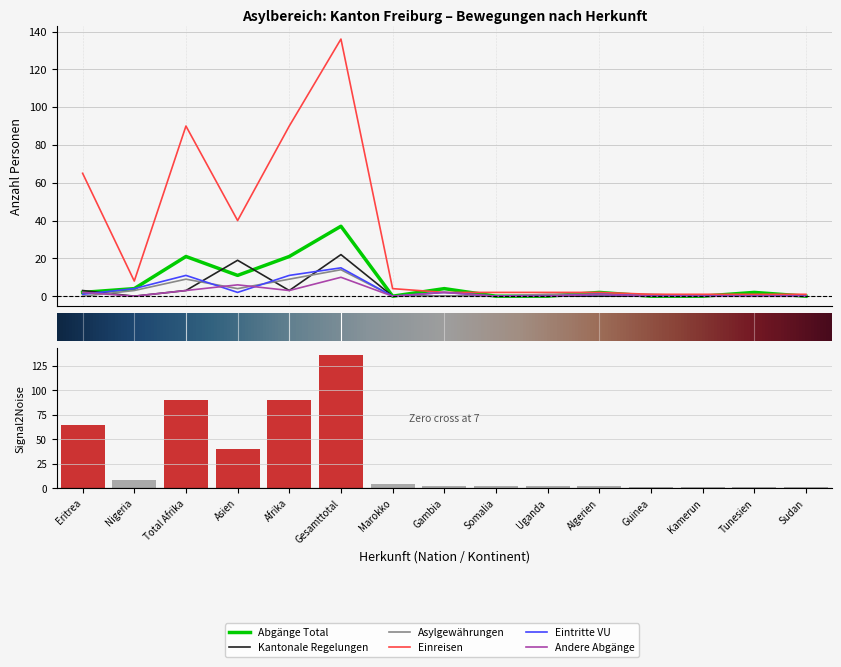

Reading left to right, transcribe all the data shown in this chart.

Abgänge Total: 2	4	21	11	21	37	0	4	0	0	2	0	0	2	0
Kantonale Regelungen: 3	0	3	19	3	22	0	0	0	0	0	0	0	0	0
Asylgewährungen: 0	3	9	4	9	14	0	0	0	1	1	1	0	0	0
Einreisen: 65	8	90	40	90	136	4	2	2	2	2	1	1	1	1
Eintritte VU: 1	4	11	2	11	15	0	2	0	0	1	0	0	0	0
Andere Abgänge: 2	0	3	6	3	10	0	2	0	0	1	0	0	0	0